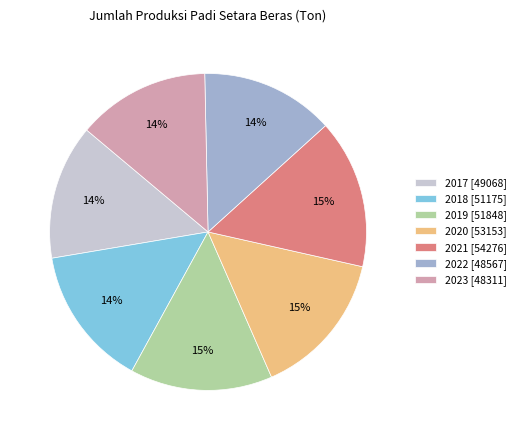

Do 2018 [51175] and 2022 [48567] together represent more than half of the pie?

No